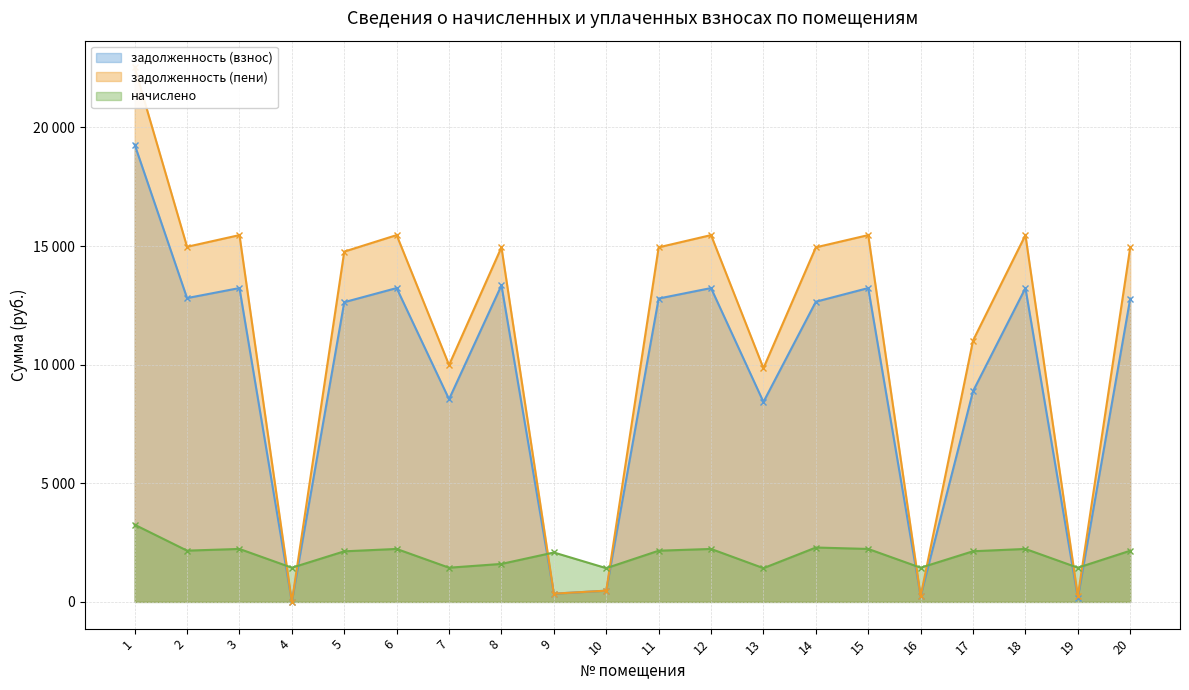

List the labels in order of задолженность (пени) value, largest first.

1, 3, 6, 12, 15, 18, 2, 8, 11, 14, 20, 5, 17, 7, 13, 10, 9, 16, 19, 4